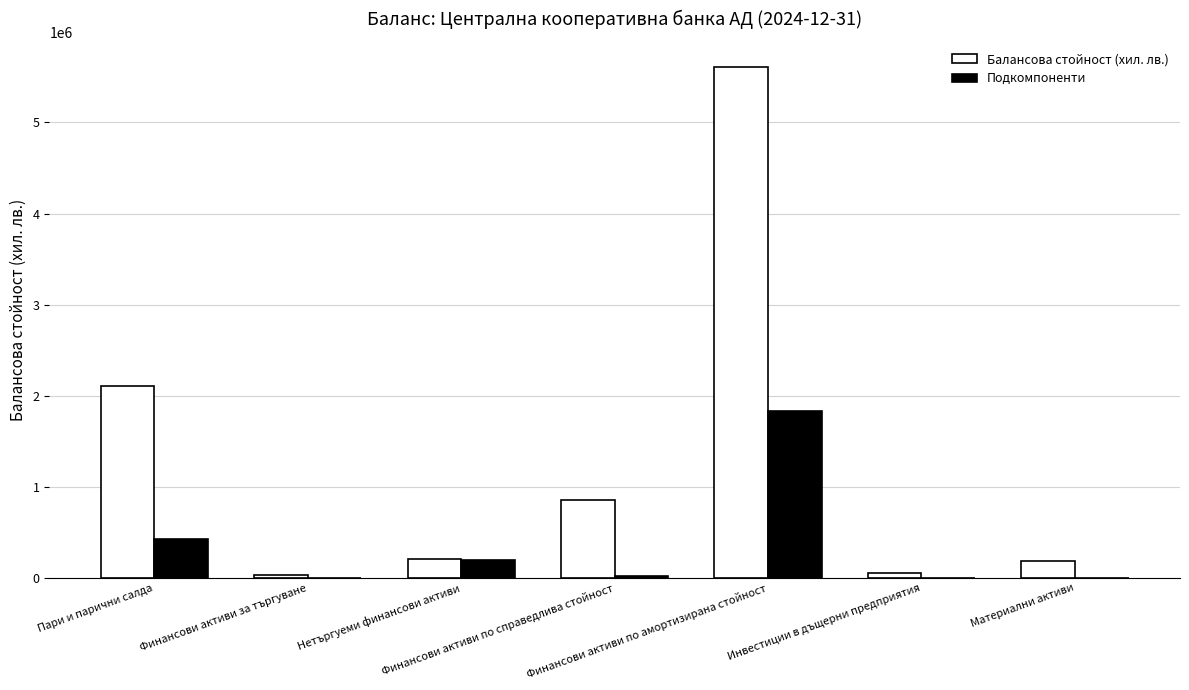

Which series has the largest total across all categories?

Балансова стойност (хил. лв.)